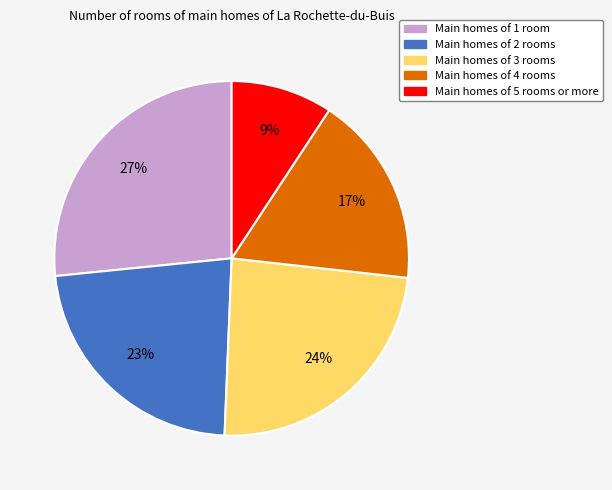

To the nearest percent, what is the average slice percentage?

20%